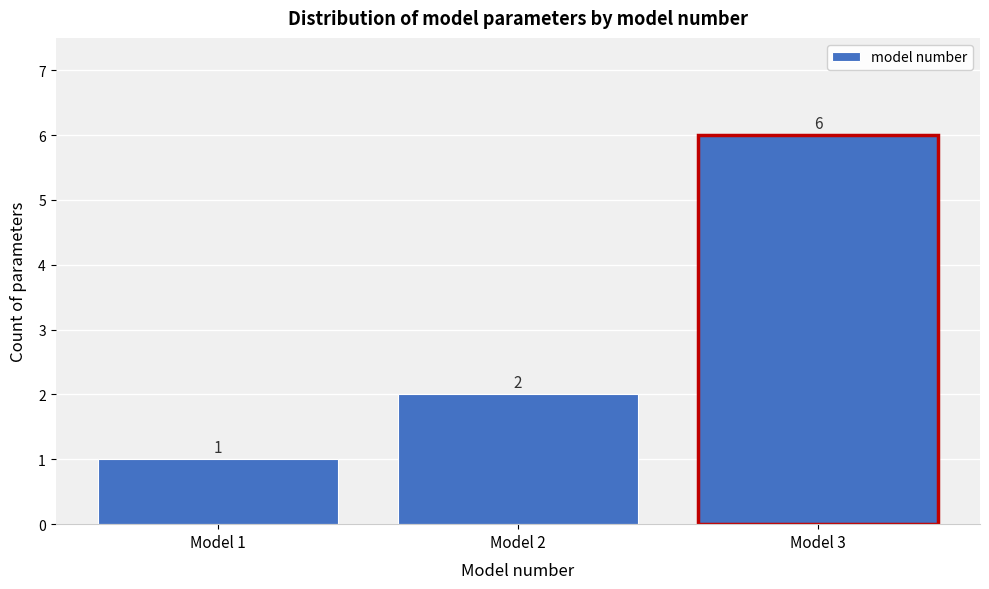

Reading left to right, list all the values displayed in this chart.

1	2	6